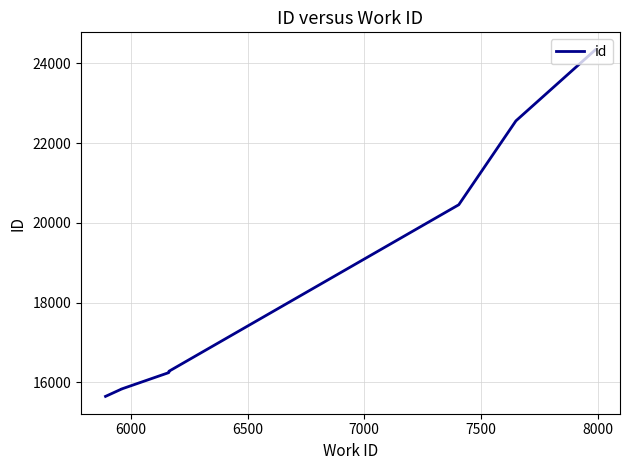

What is the label of the 8th point from the right?

6000